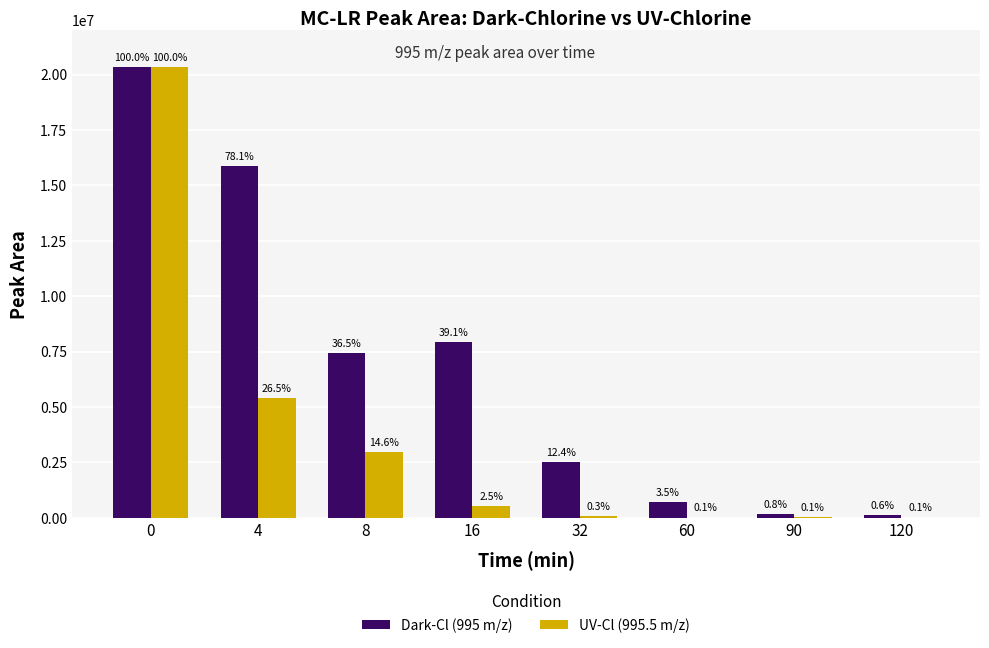

Does the chart contain stacked bars?

No